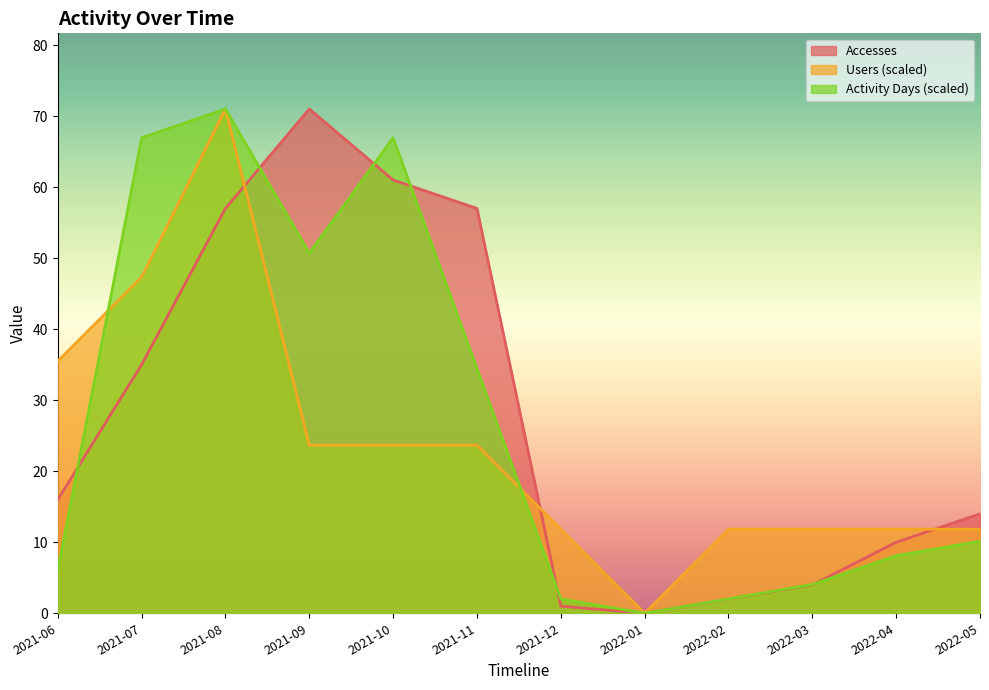

Which series has the largest total across all categories?

Accesses